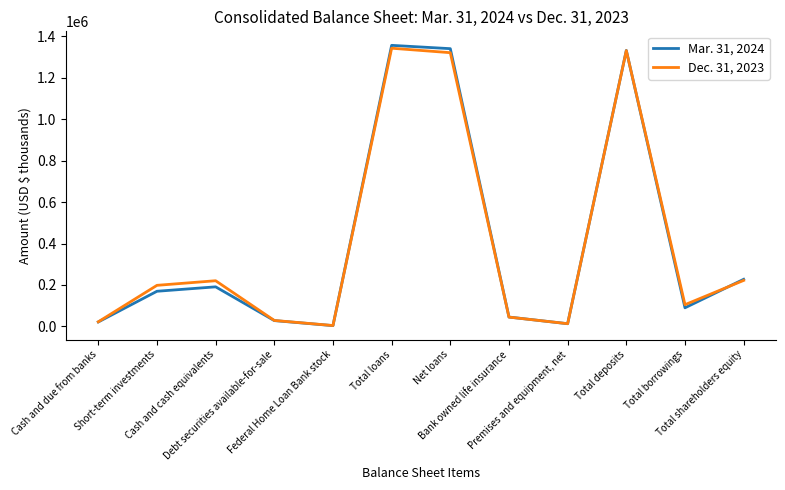

List the labels in order of Mar. 31, 2024 value, smallest first.

Federal Home Loan Bank stock, Premises and equipment, net, Cash and due from banks, Debt securities available-for-sale, Bank owned life insurance, Total borrowings, Short-term investments, Cash and cash equivalents, Total shareholders equity, Total deposits, Net loans, Total loans